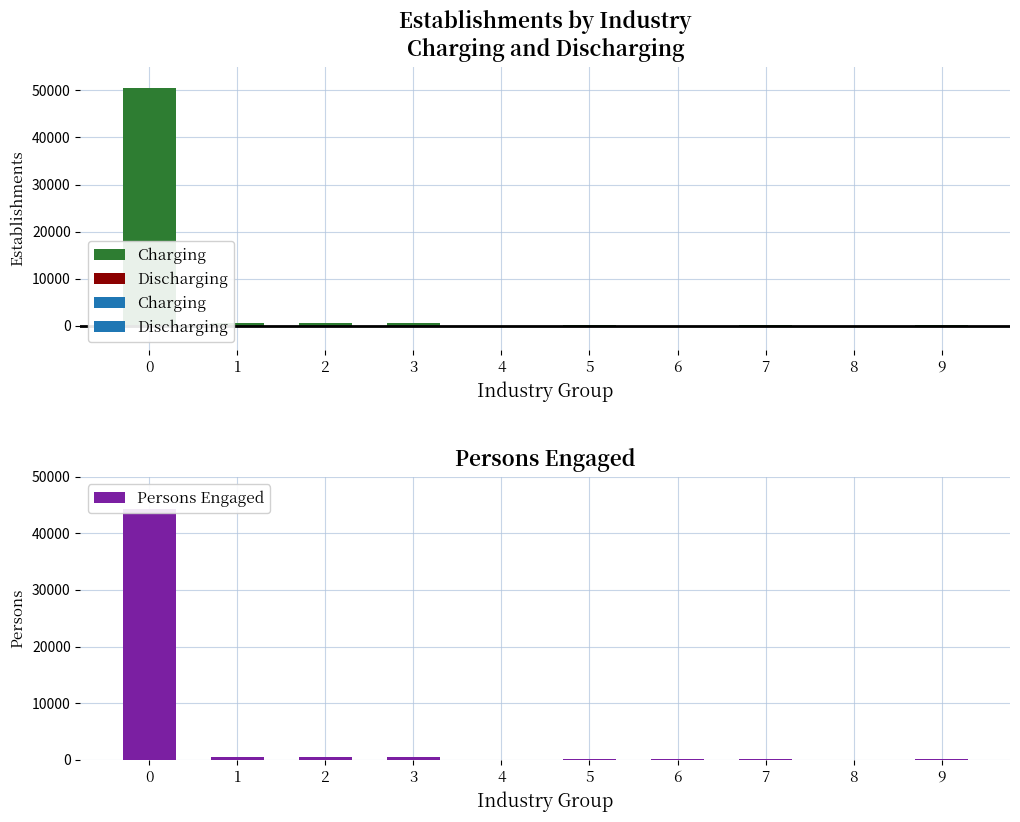

Is it true that the value at 1 is 926?

False